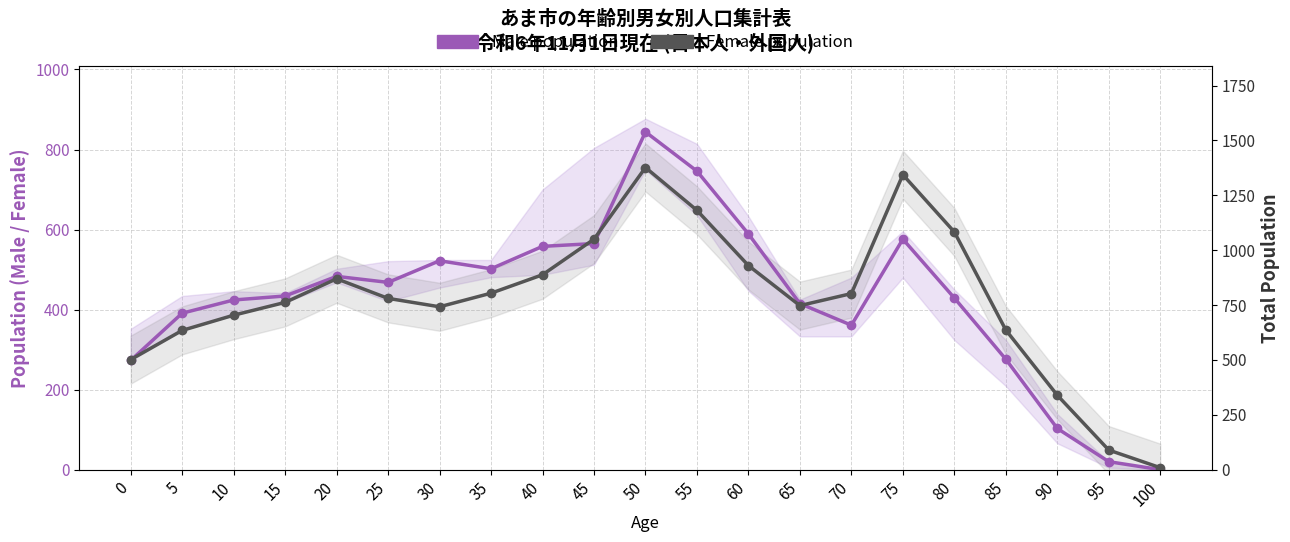

Which series has the largest range (max minus min)?

Male population